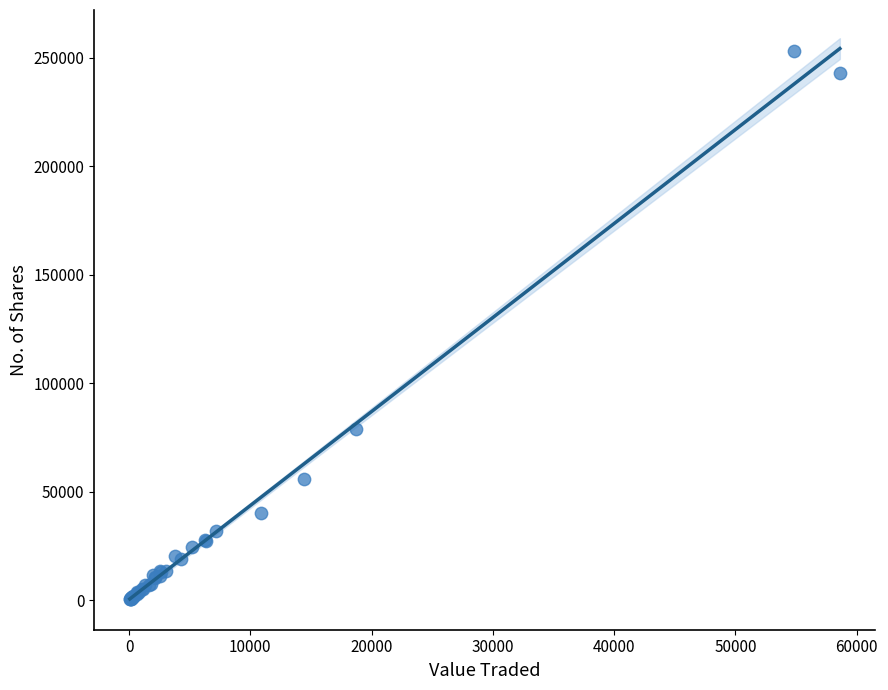

What Y value in the scatter plot is closest to 126793?

78704